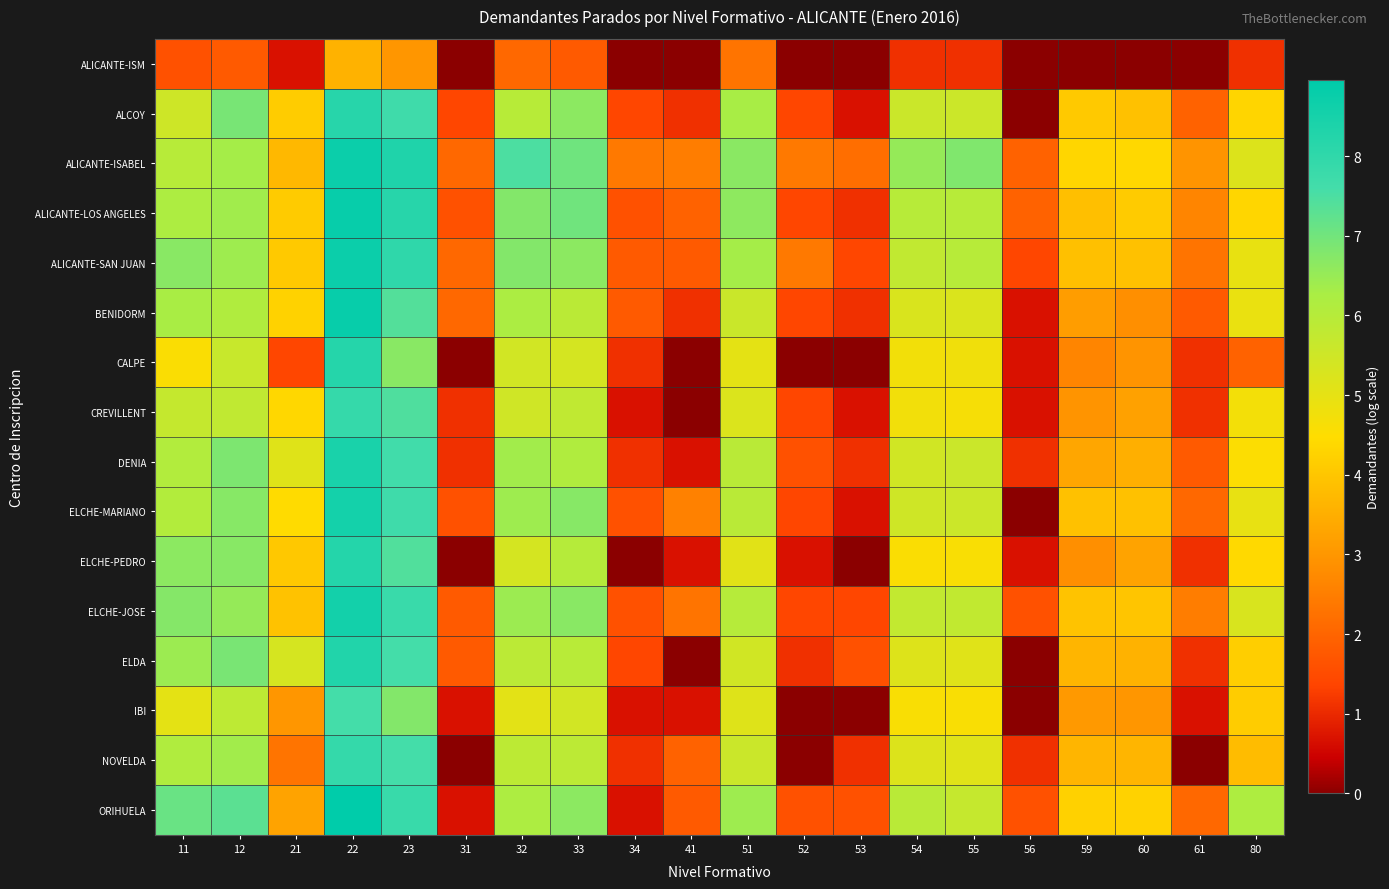

How many distinct data groups are displayed?

16